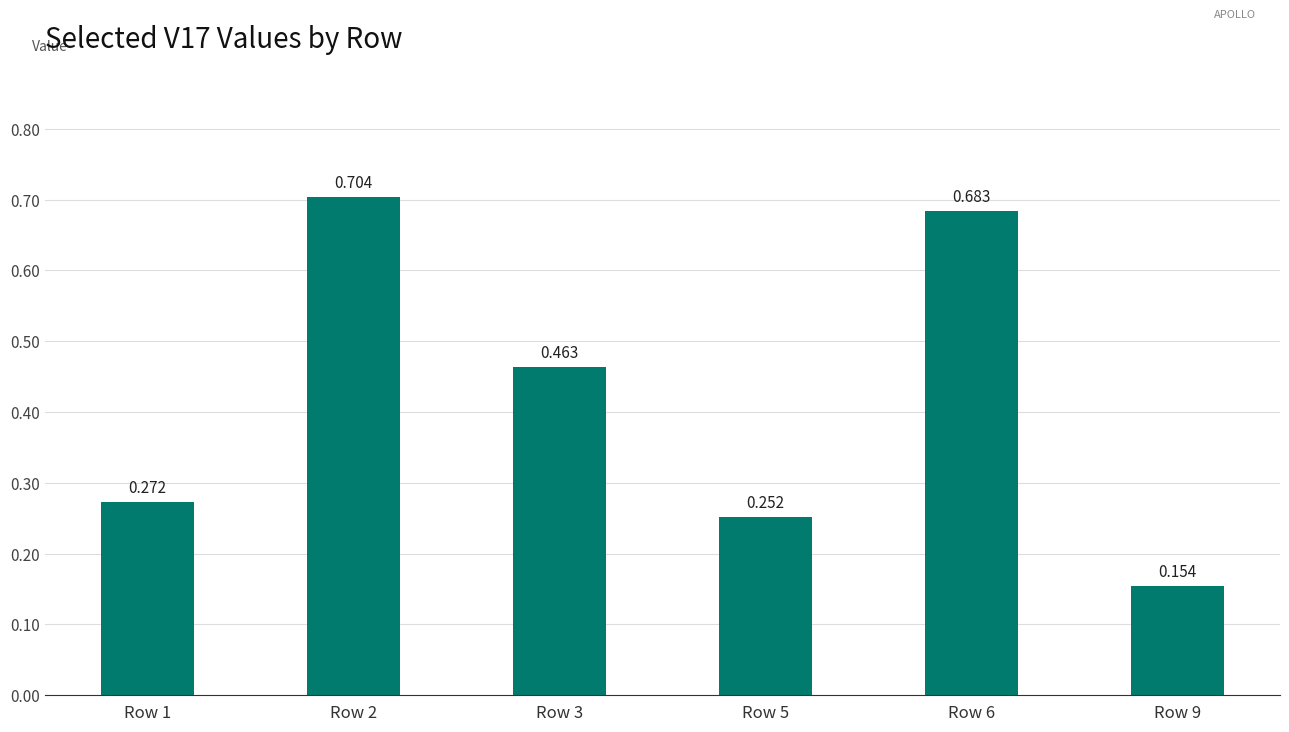

What is the change in value from Row 5 to Row 6?

+0.4